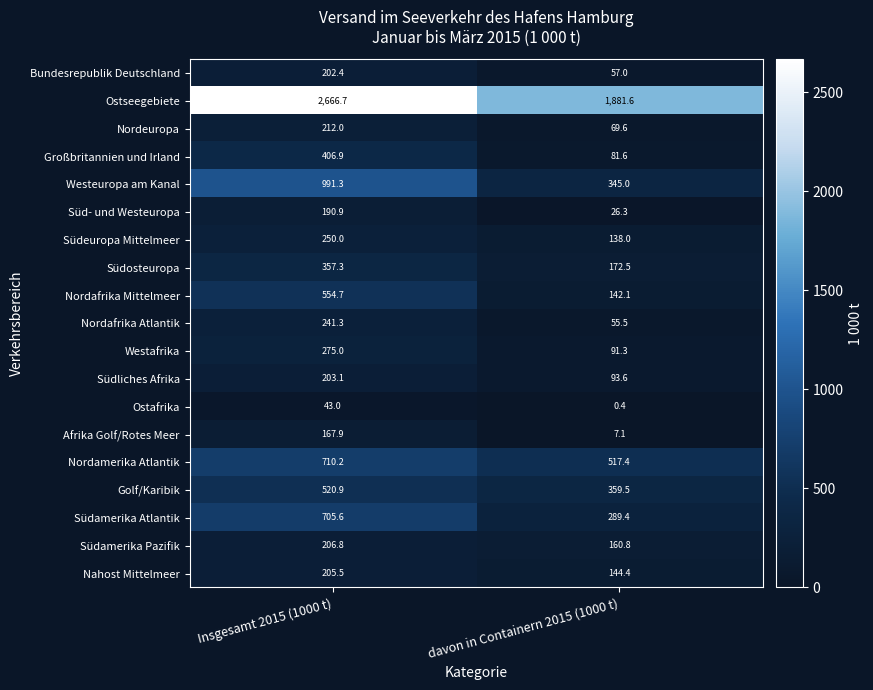

What is the sum of the Nahost Mittelmeer values at Insgesamt 2015 (1000 t) and davon in Containern 2015 (1000 t)?

349.9